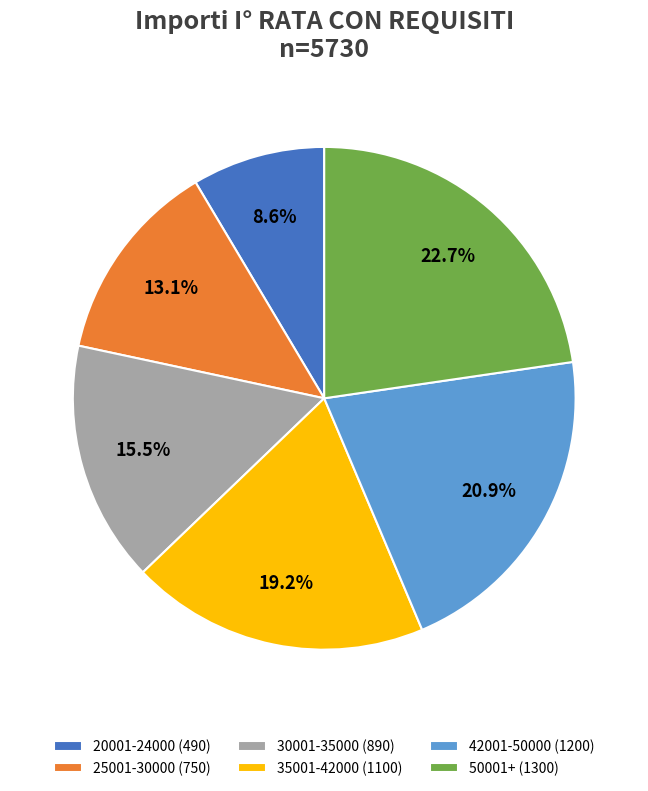

Between 35001-42000 (1100) and 50001+ (1300), which is larger?

50001+ (1300)